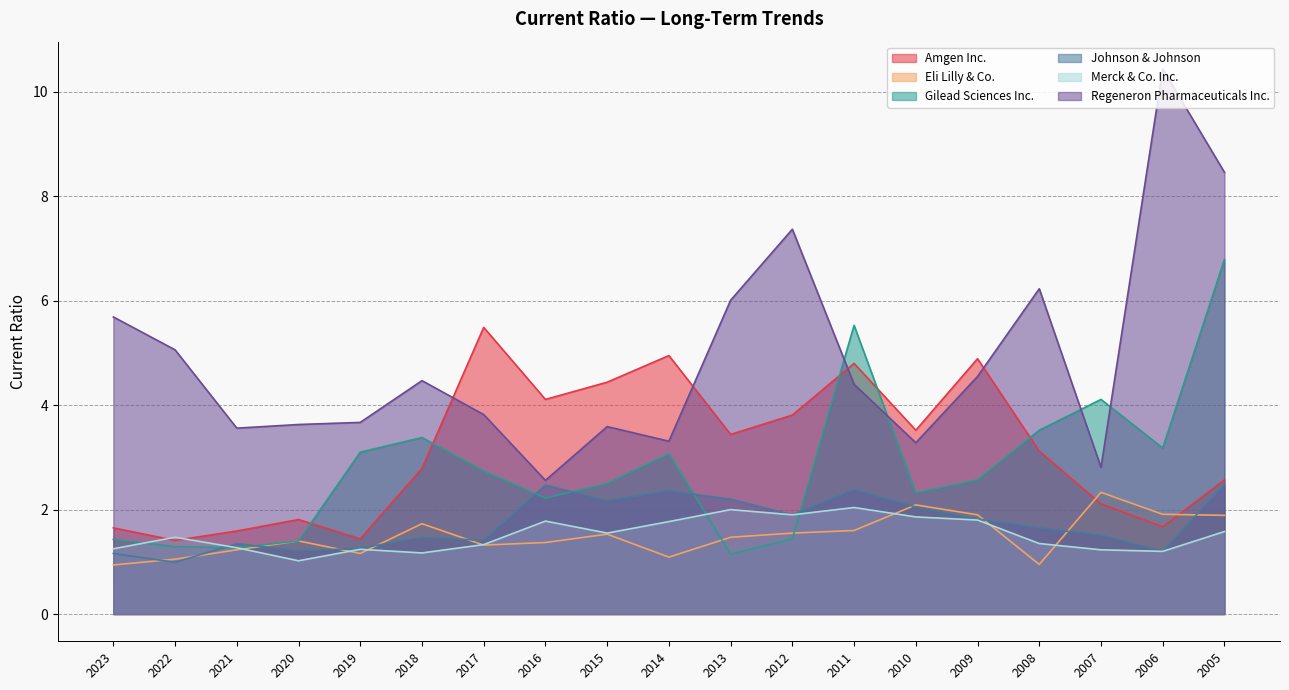

How many data points in Gilead Sciences Inc. are above 2?

13